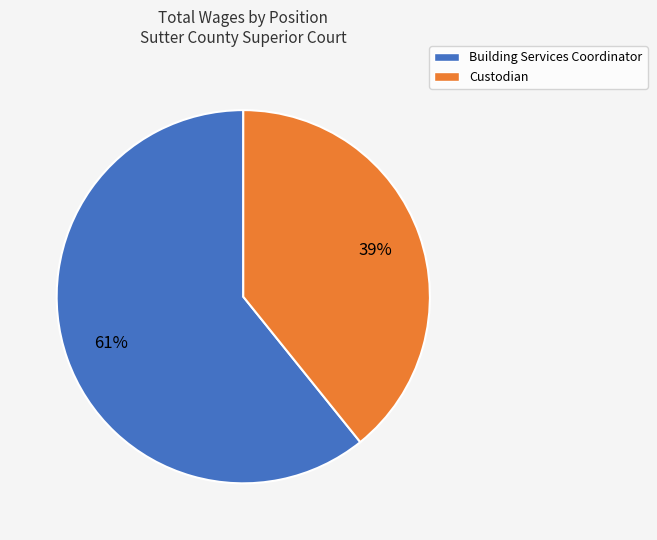

Does Custodian represent more than half of the total?

No